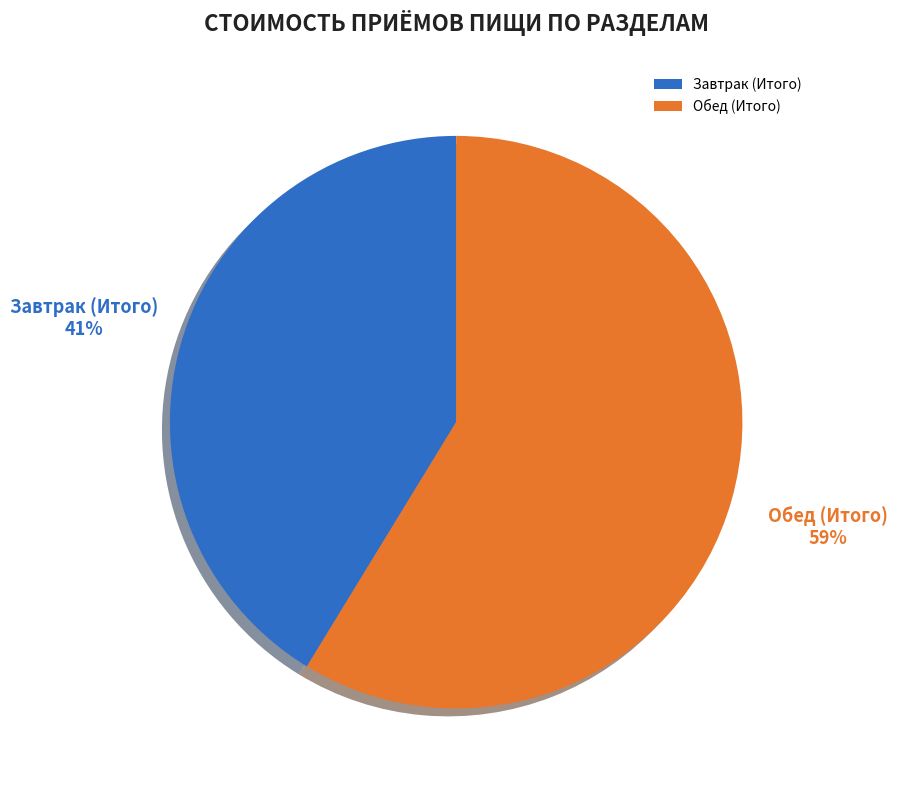

Is it true that Обед (Итого) is 48% of the pie?

False